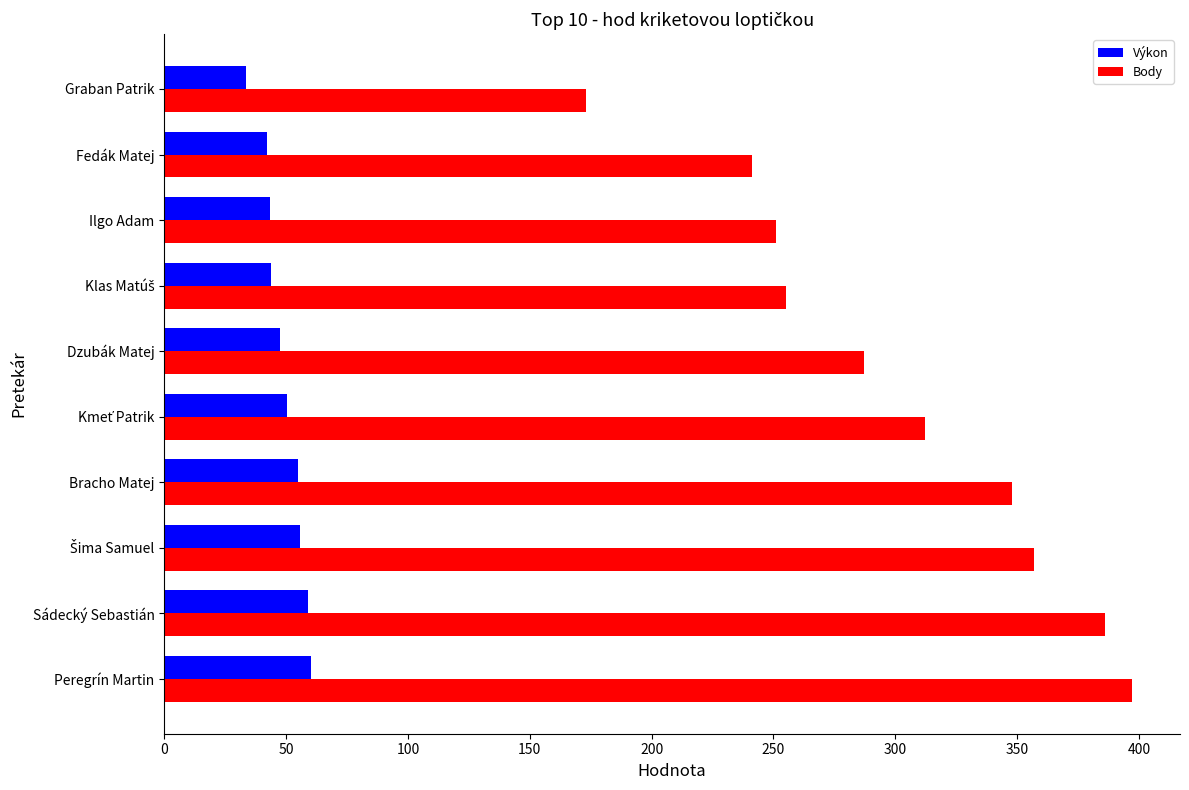

List the series in order of their peak value, lowest first.

Výkon, Body